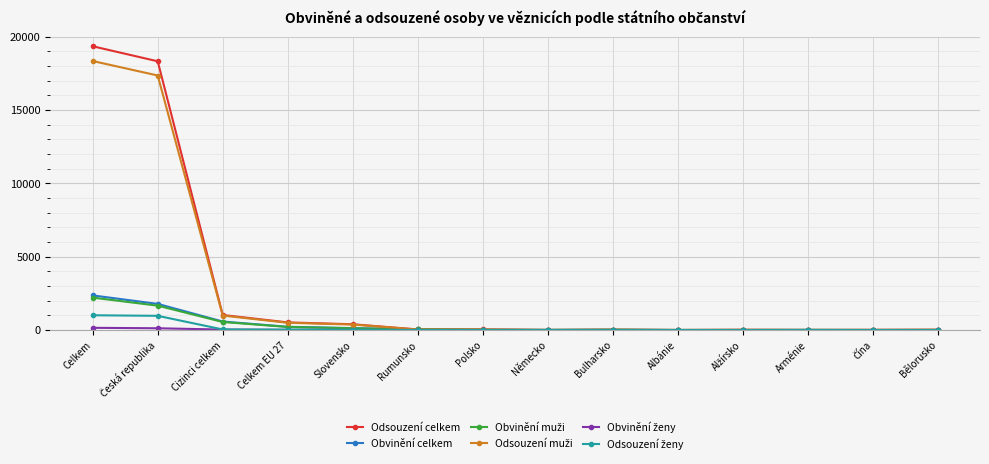

What is the difference between the highest and lowest values at Celkem EU 27?

508